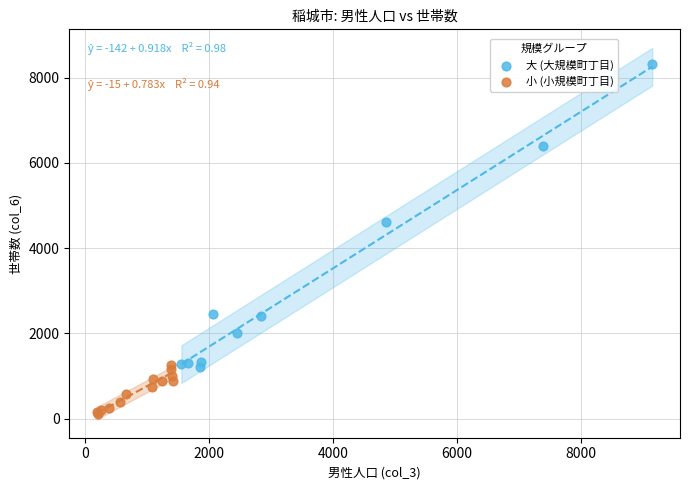

What are all the series names shown in the legend?

大 (大規模町丁目), 小 (小規模町丁目)